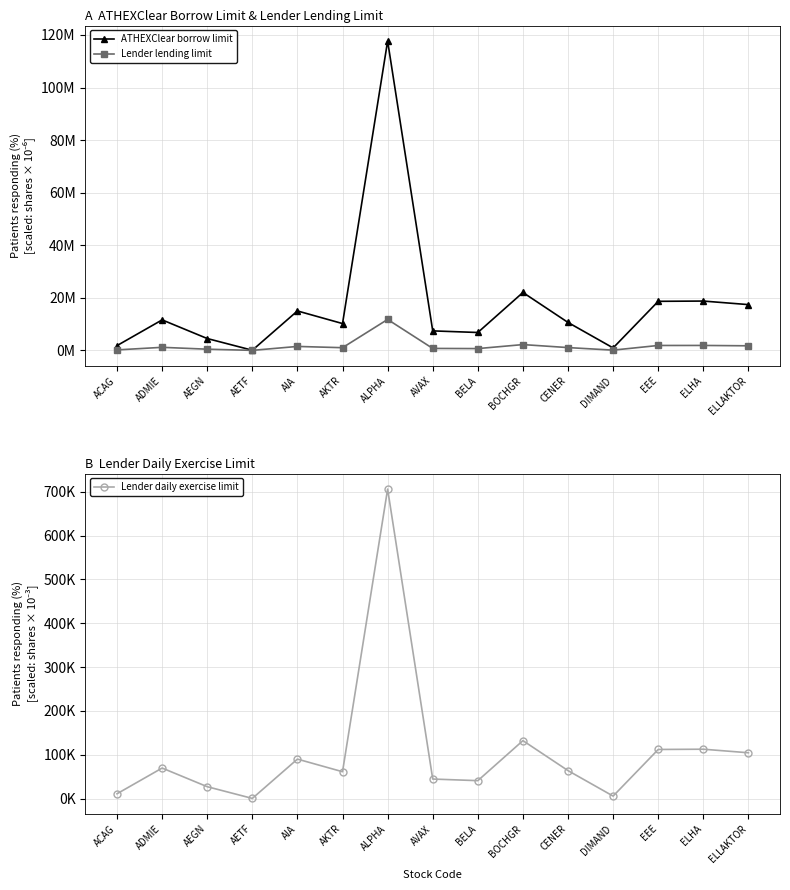

Which series has the largest range (max minus min)?

ATHEXClear borrow limit